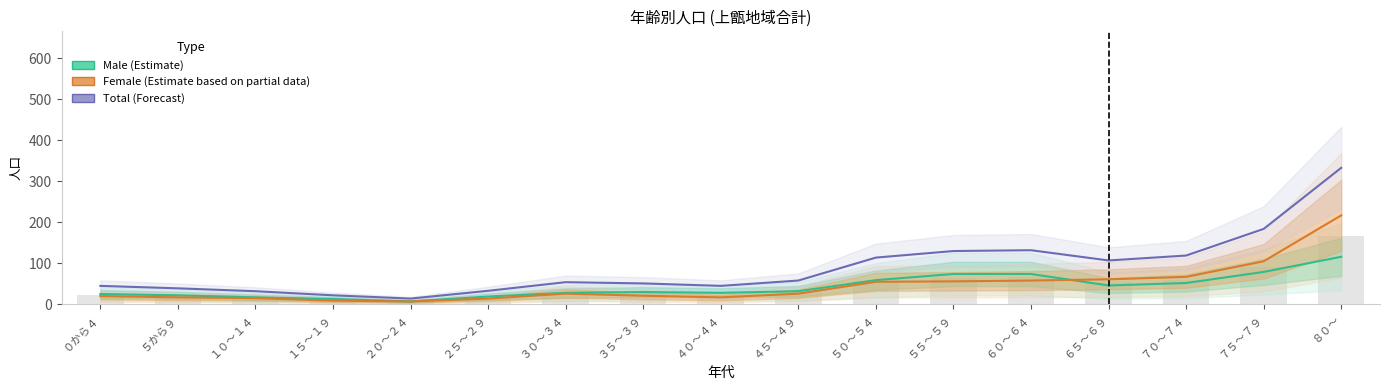

The Total (Forecast) series shows 44 at ２５～２９. True or false?

False